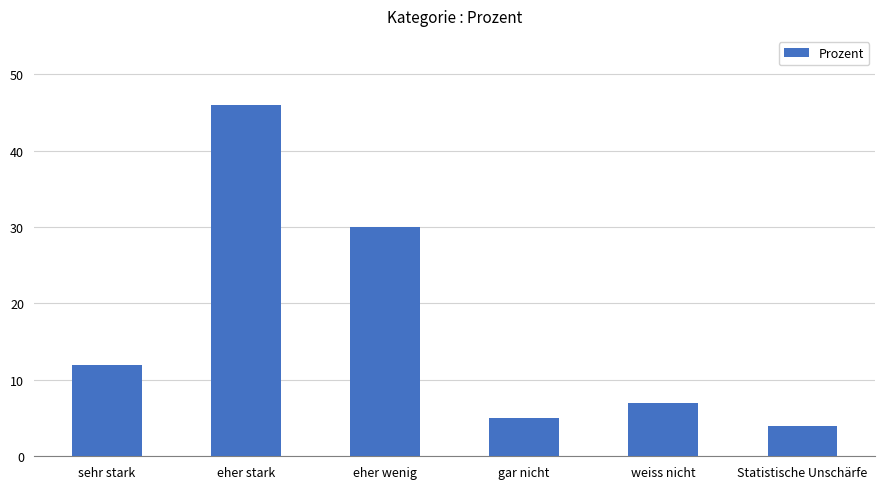

Reading right to left, list all the values displayed in this chart.

4	7	5	30	46	12